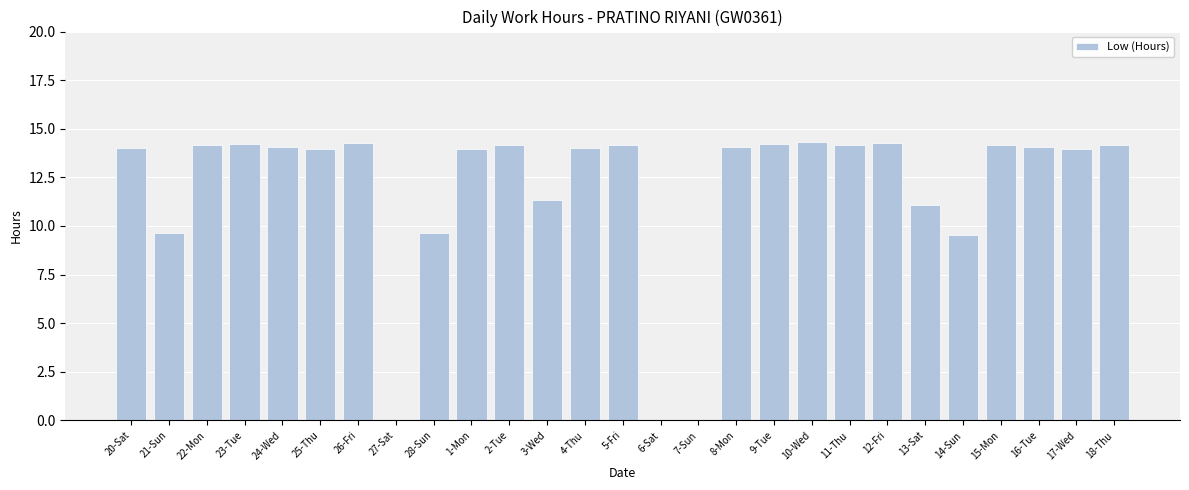

Approximately how many times larger is the value at 4-Thu compared to 2-Tue?

1.0